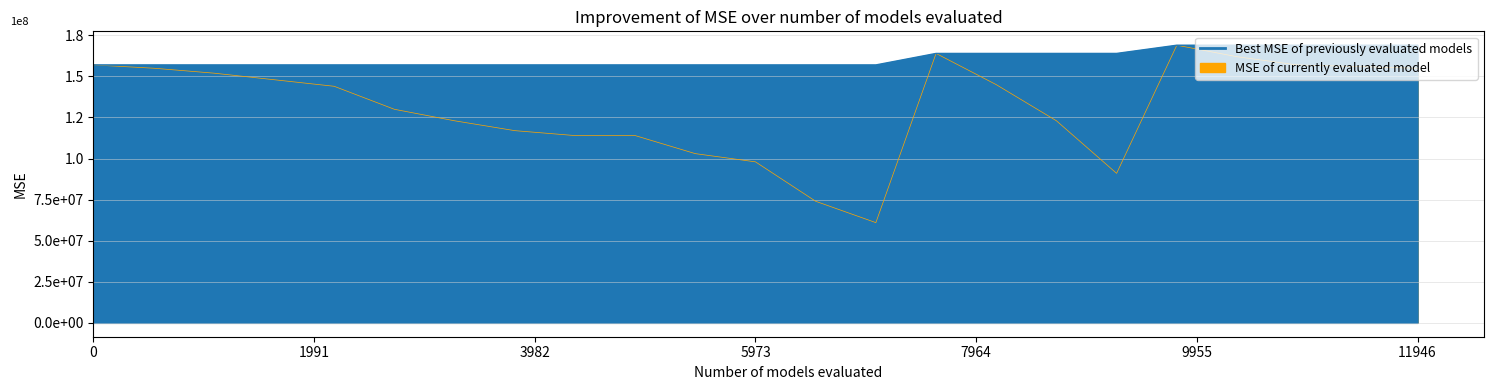

At which category does the data reach its first local valley?

KRANJC Črt